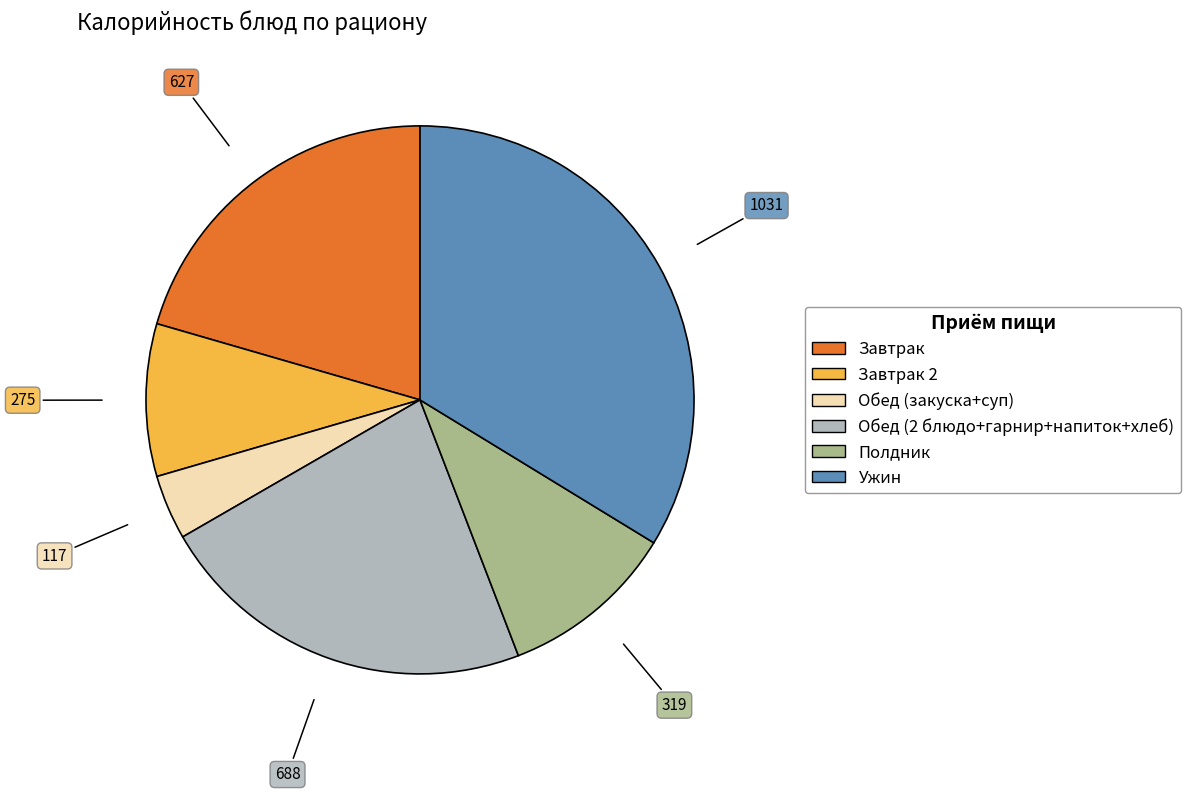

Is there any slice that represents more than half of the pie?

No